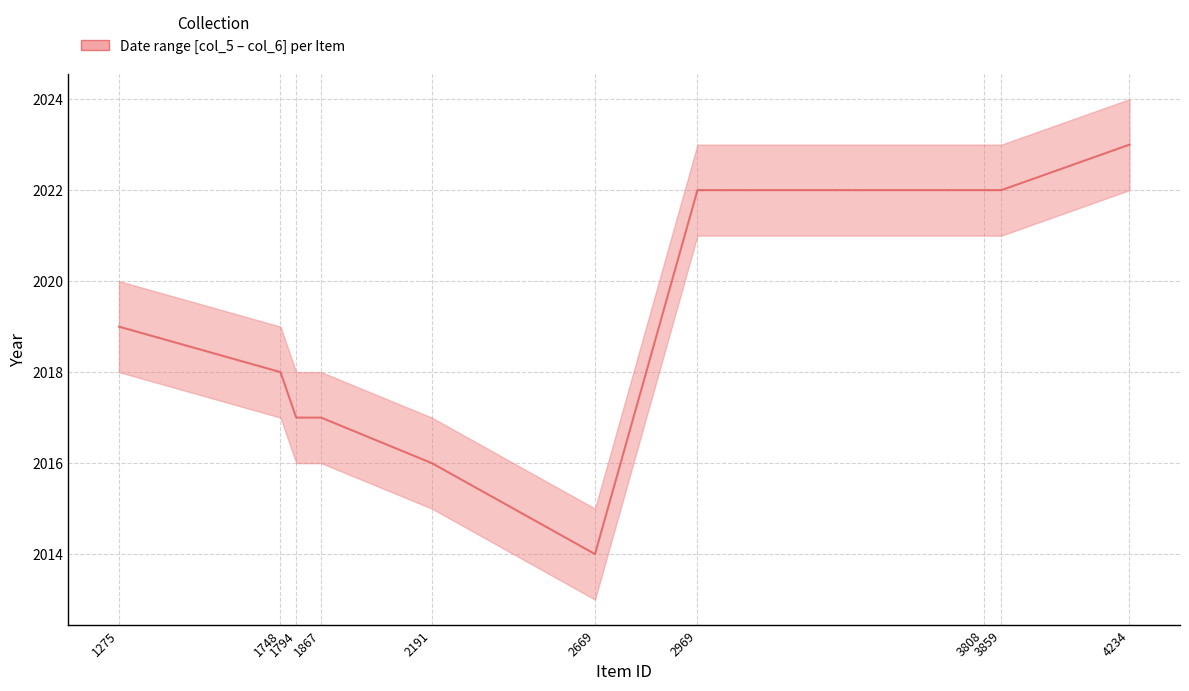

At which category does the chart reach its peak across all series?

4234